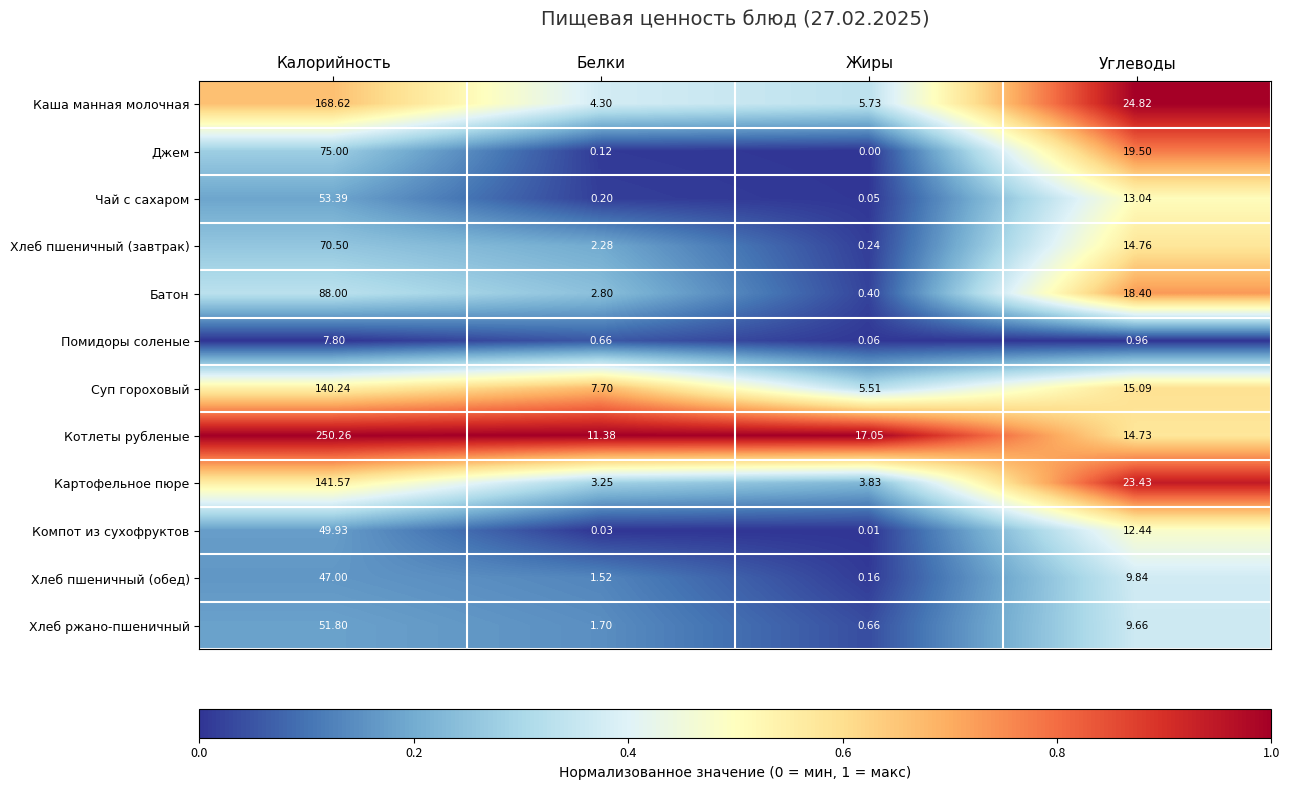

Which category has the highest value in the Котлеты рубленые series?

Калорийность